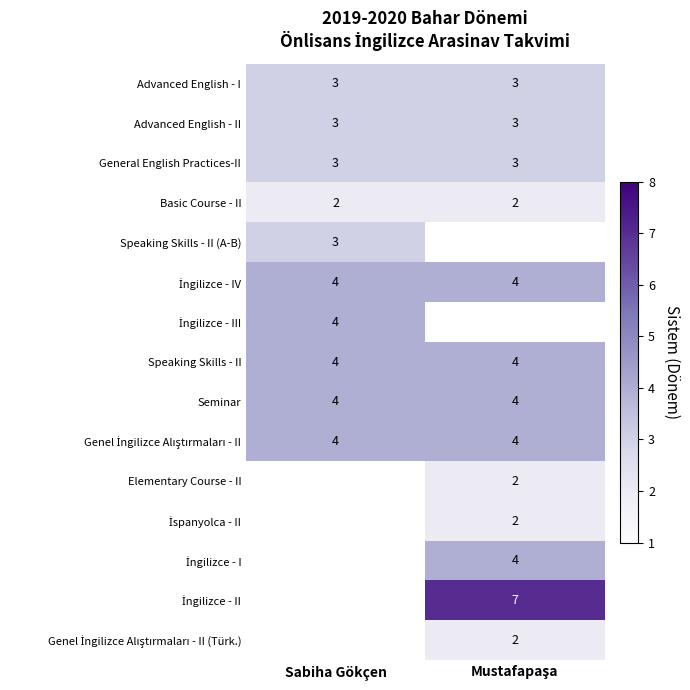

Is it true that General English Practices-II equals 1 at Sabiha Gökçen?

False